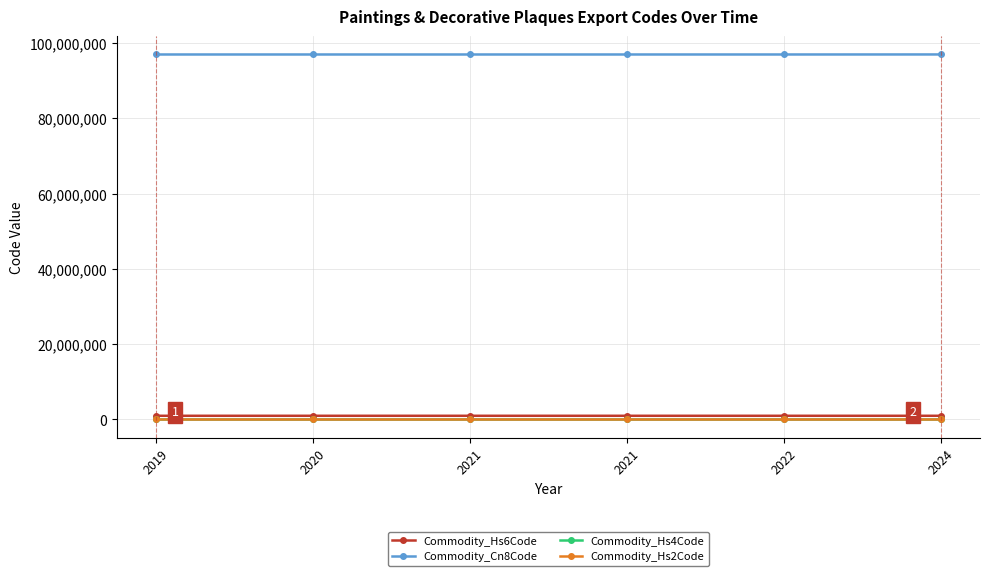

Which has a higher value, 2020 or 2021?

2020